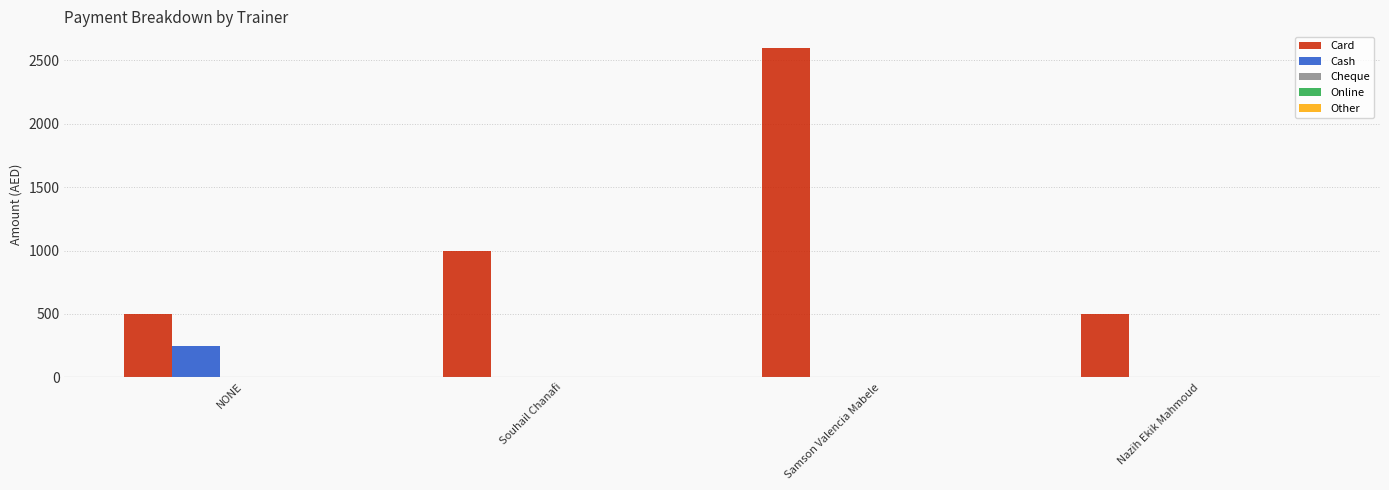

Are the bars horizontal?

No